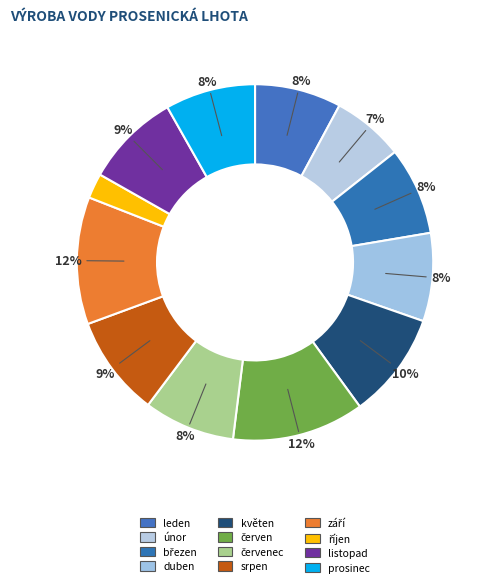

To the nearest percent, what portion does leden represent?

8%